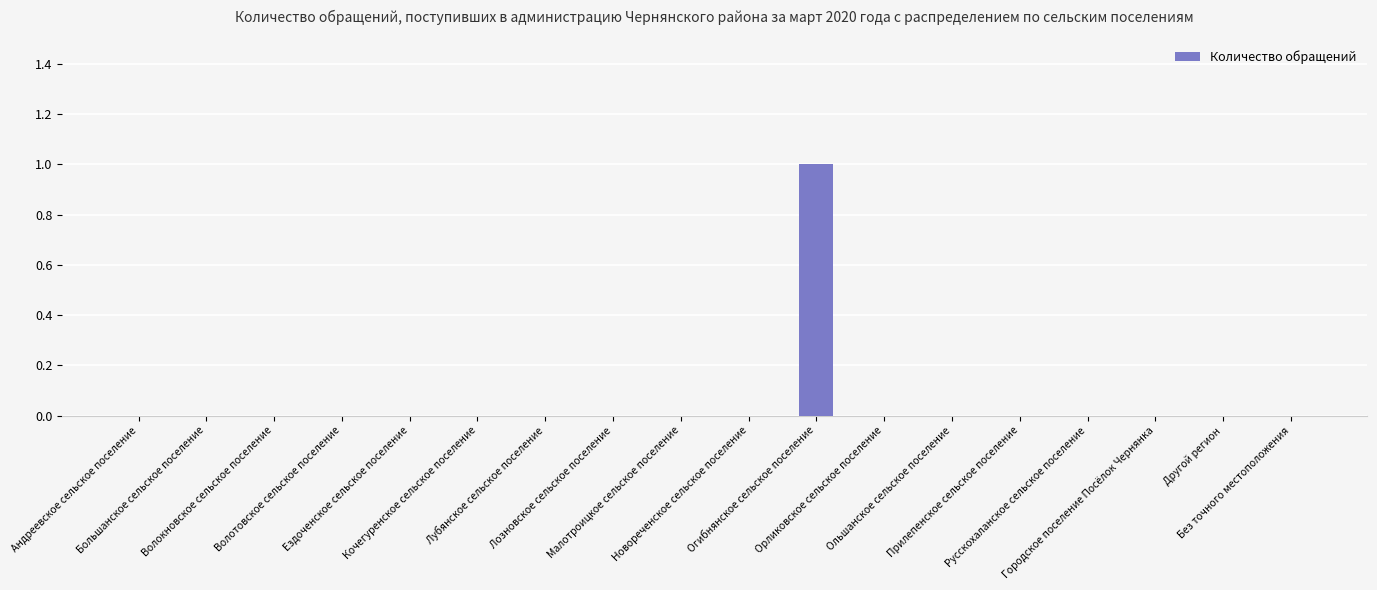

The chart shows a value of 0 at Другой регион. True or false?

True